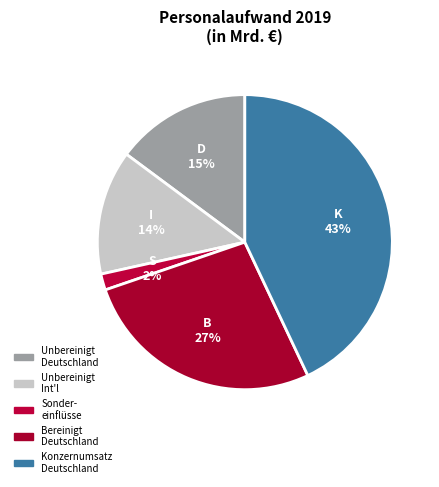

Count the number of slices in the pie.

5